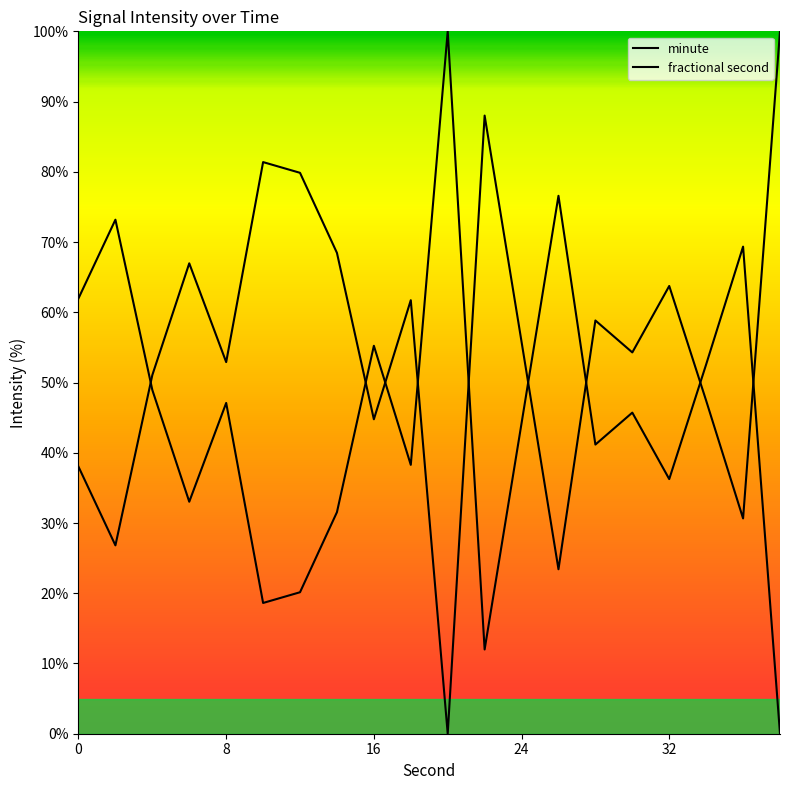

The fractional second series shows 62.0 at 0. True or false?

True